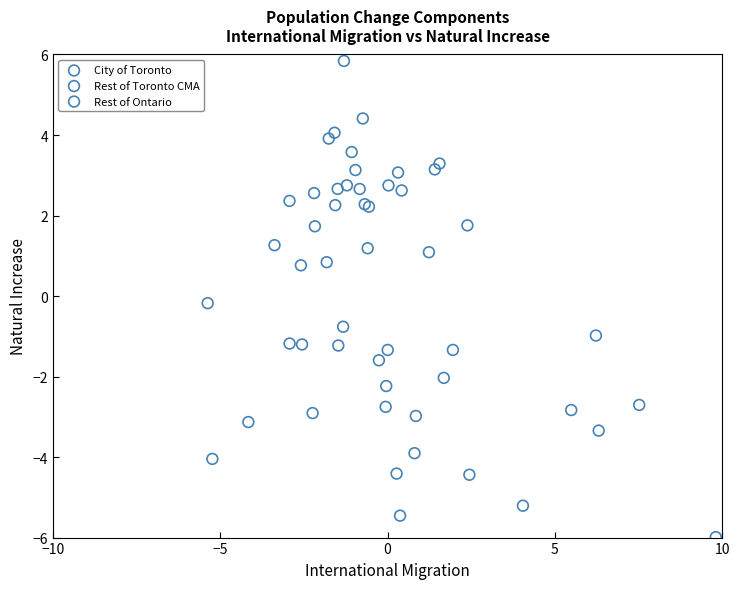

Which series reaches the minimum Y coordinate?

Rest of Ontario